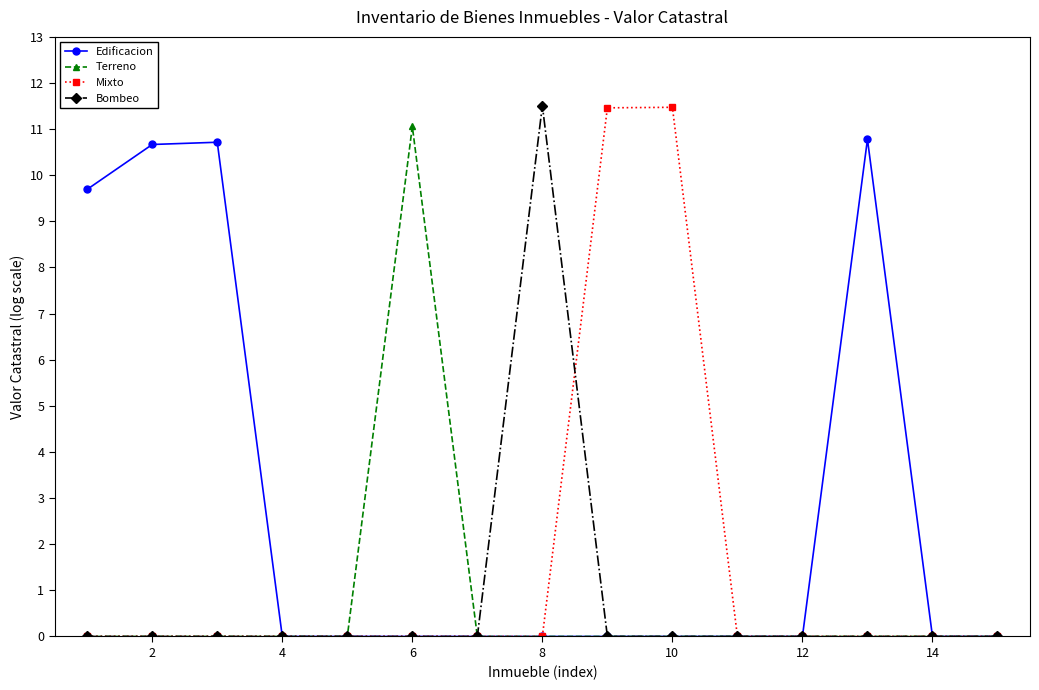

At how many categories does at least one series exceed 2?

8